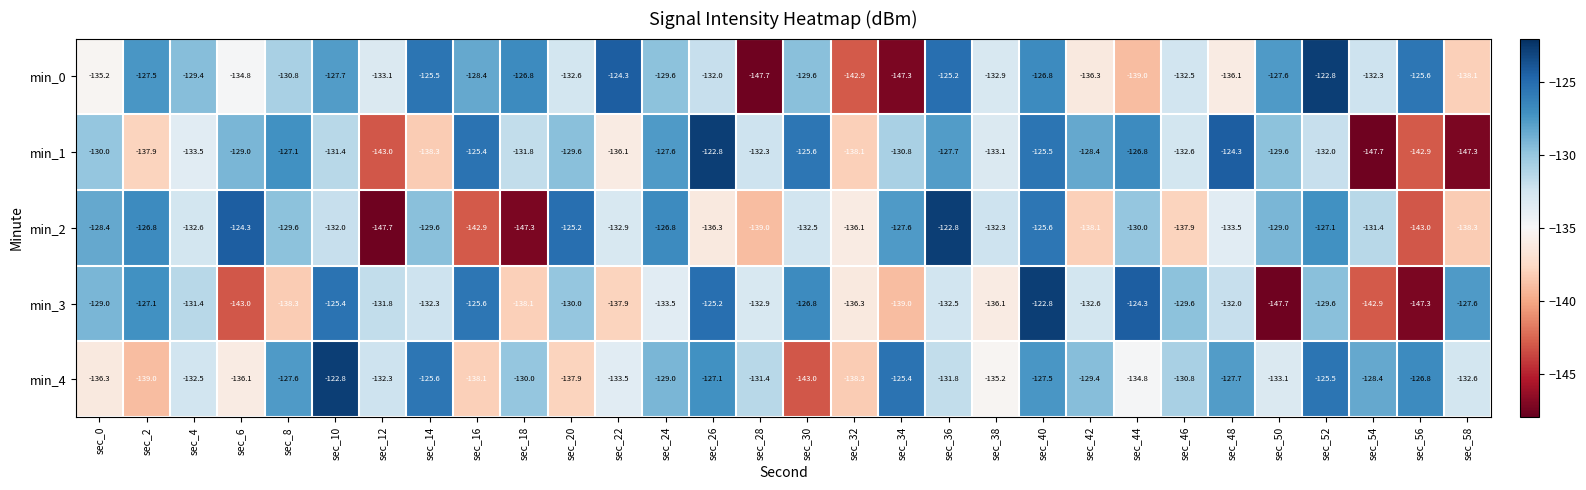

Read the min_0 value at sec_28.

-147.7